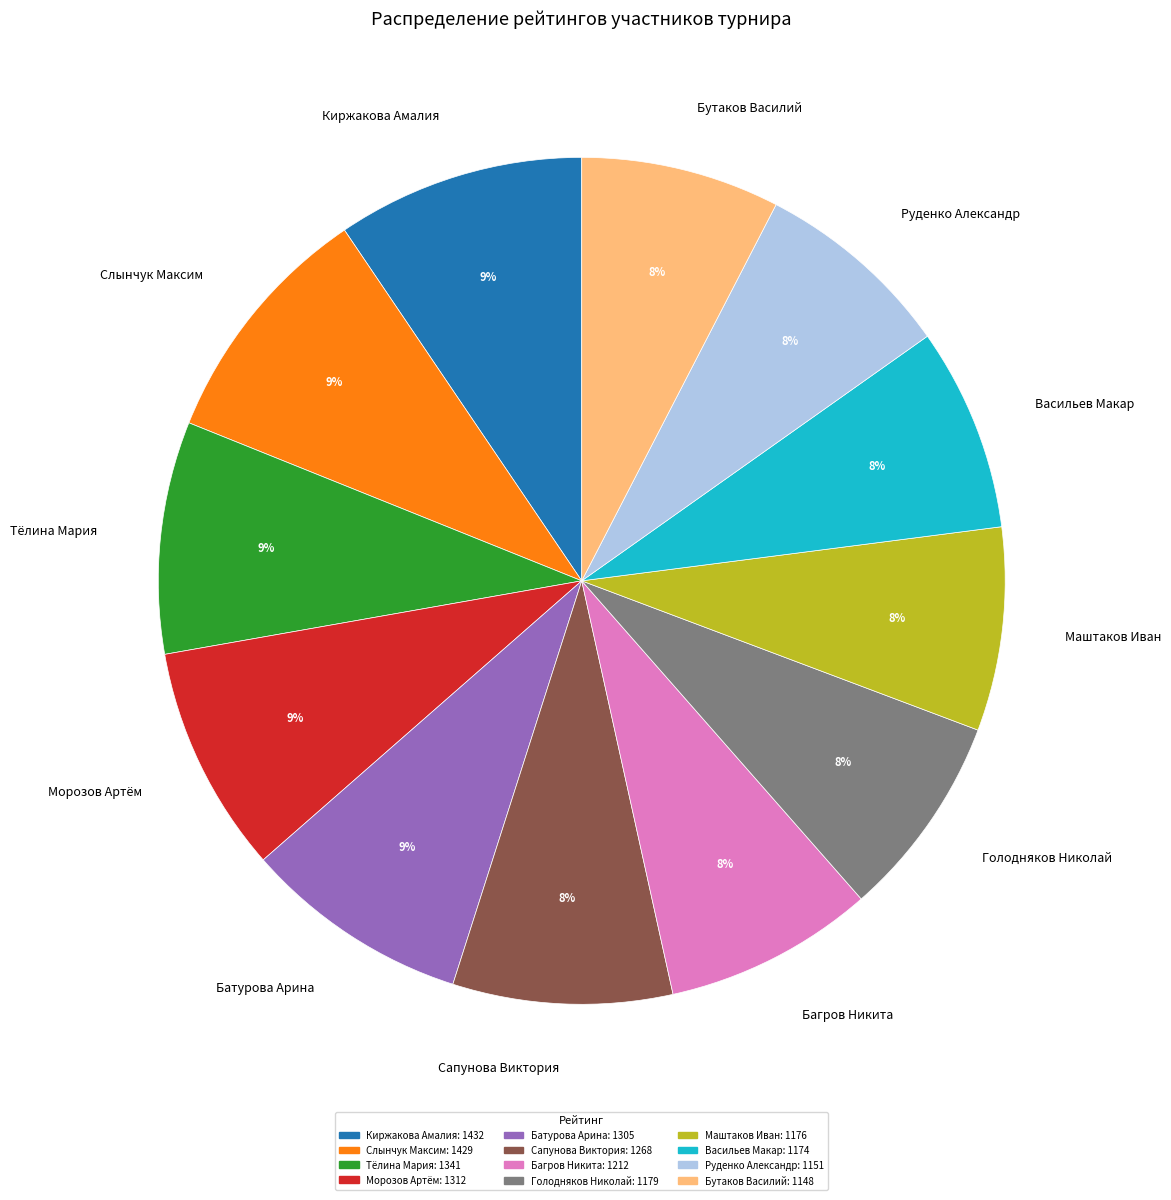

What percentage is the Киржакова Амалия slice, to the nearest percent?

9%